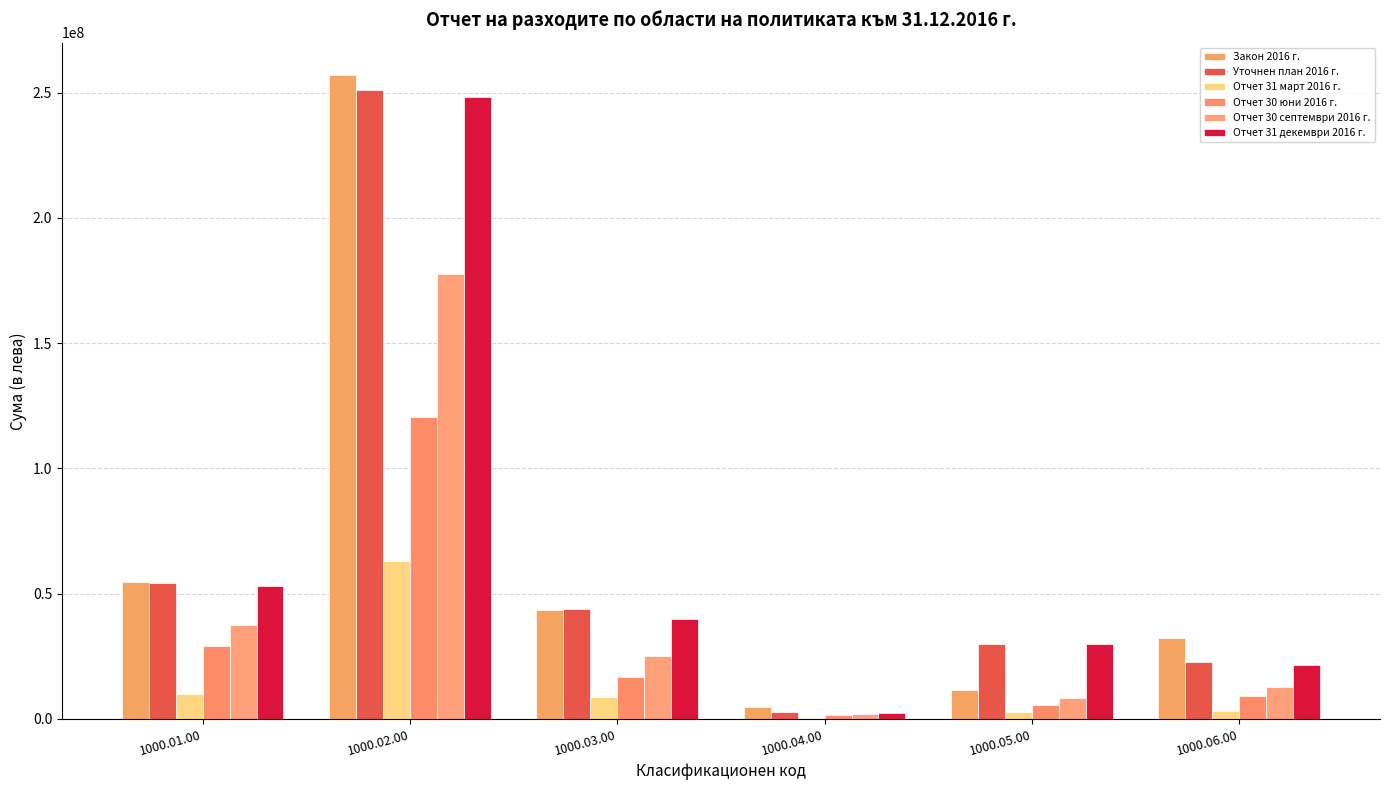

Which series has the widest spread of values?

Закон 2016 г.